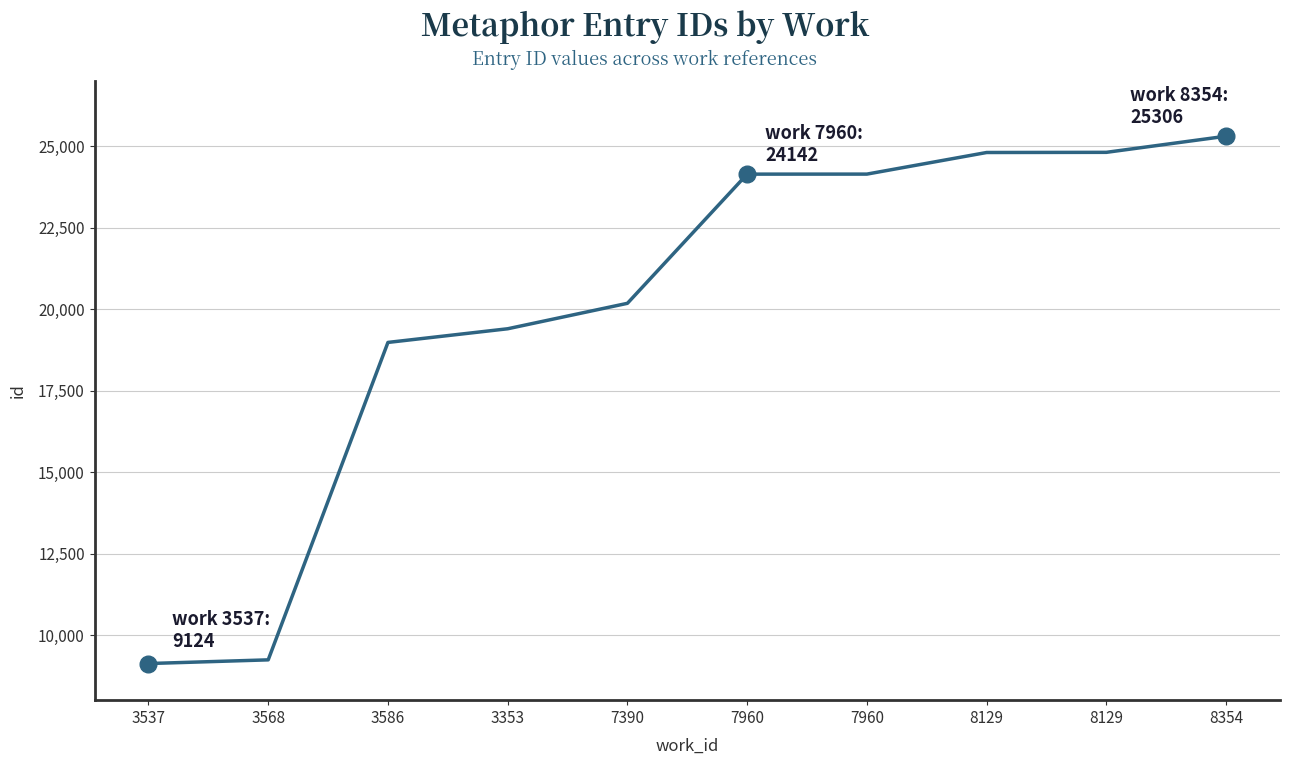

Is it true that the value at 8129 is 24806?

True